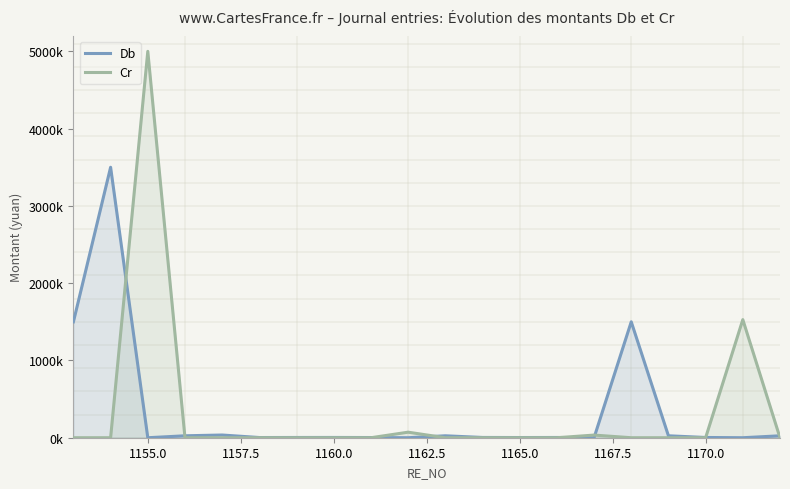

True or false: Db and Cr cross at least once.

True